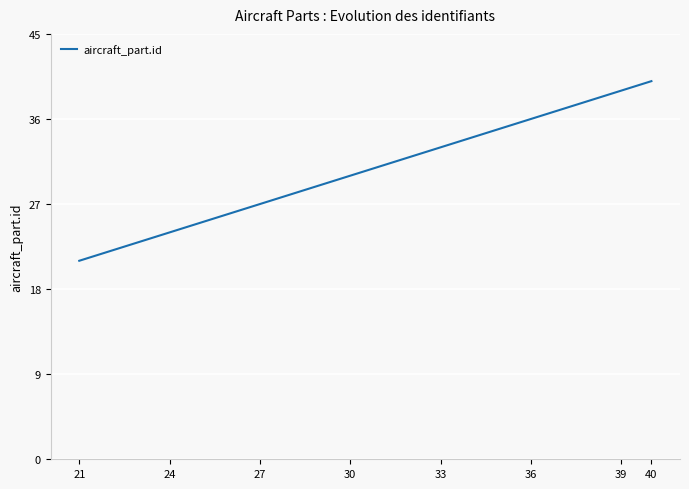

What is the difference between the maximum and minimum values?

19